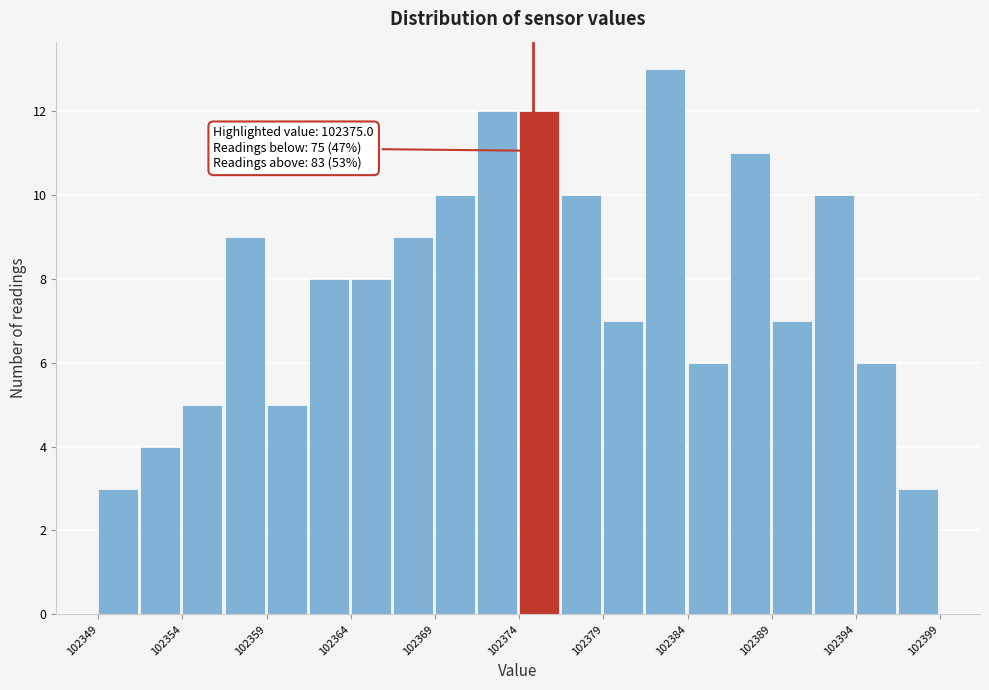

Around what value on the x-axis is the tallest bar? Give the approximate position of its centre, as read against the axis.

102383